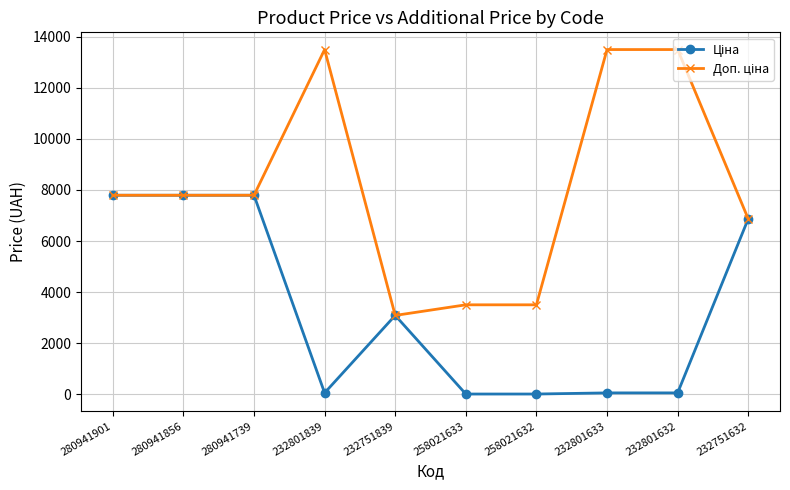

Does the chart have visible grid lines?

Yes